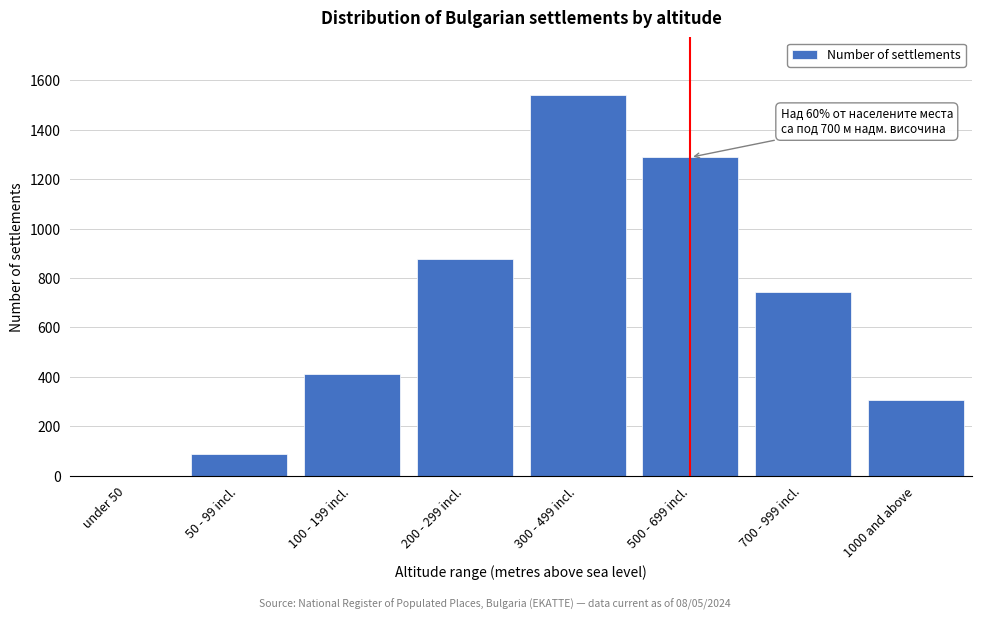

Reading left to right, what are all the values shown in this chart?

under 50=0	50 - 99 incl.=89	100 - 199 incl.=412	200 - 299 incl.=876	300 - 499 incl.=1543	500 - 699 incl.=1289	700 - 999 incl.=743	1000 and above=307